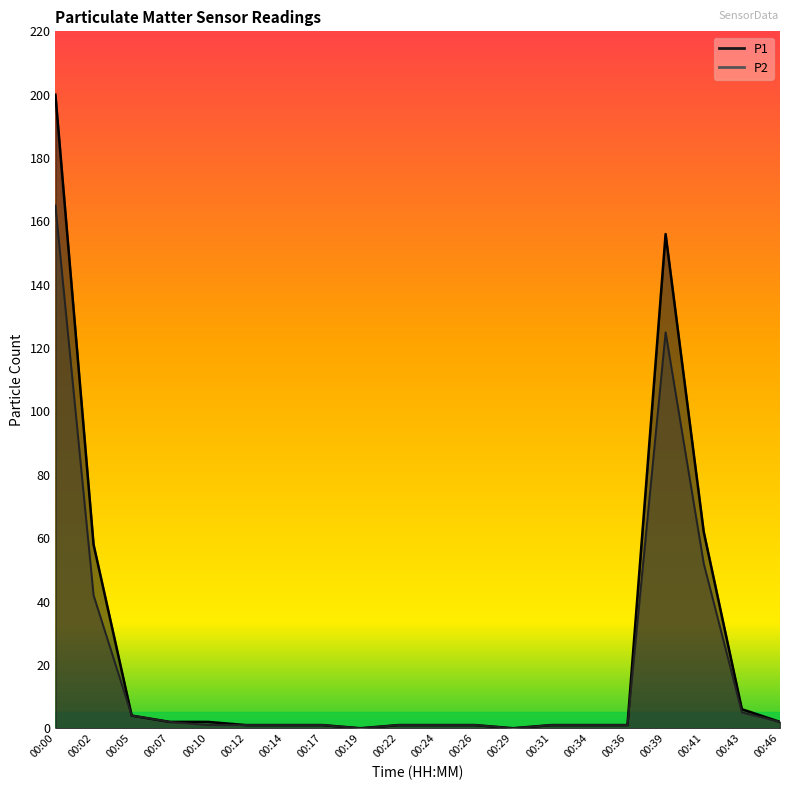

List the series in order of their overall mean, highest first.

P1, P2